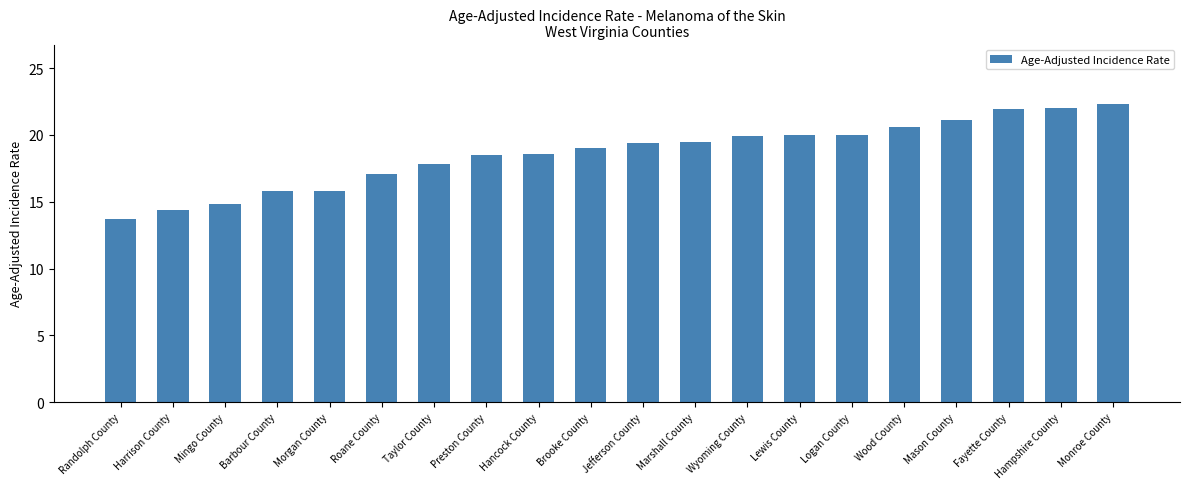

What is the label of the 6th bar from the right?

Logan County